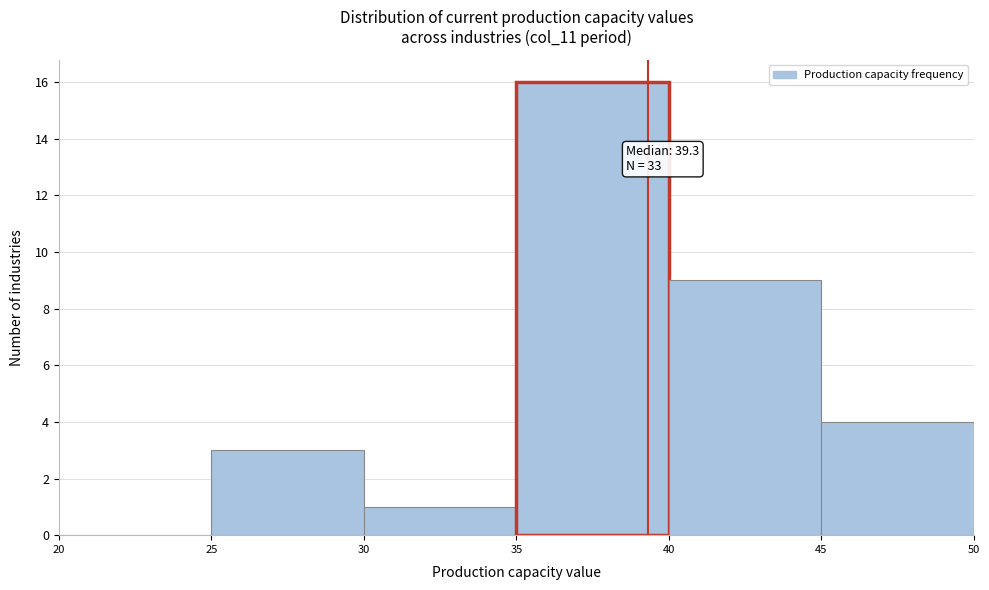

Over which range of the x-axis is the bar tallest?

35 to 40